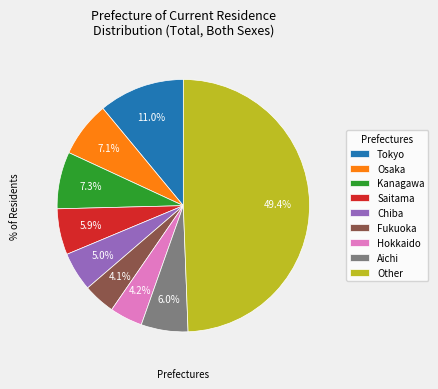

How many slices are in this pie chart?

9